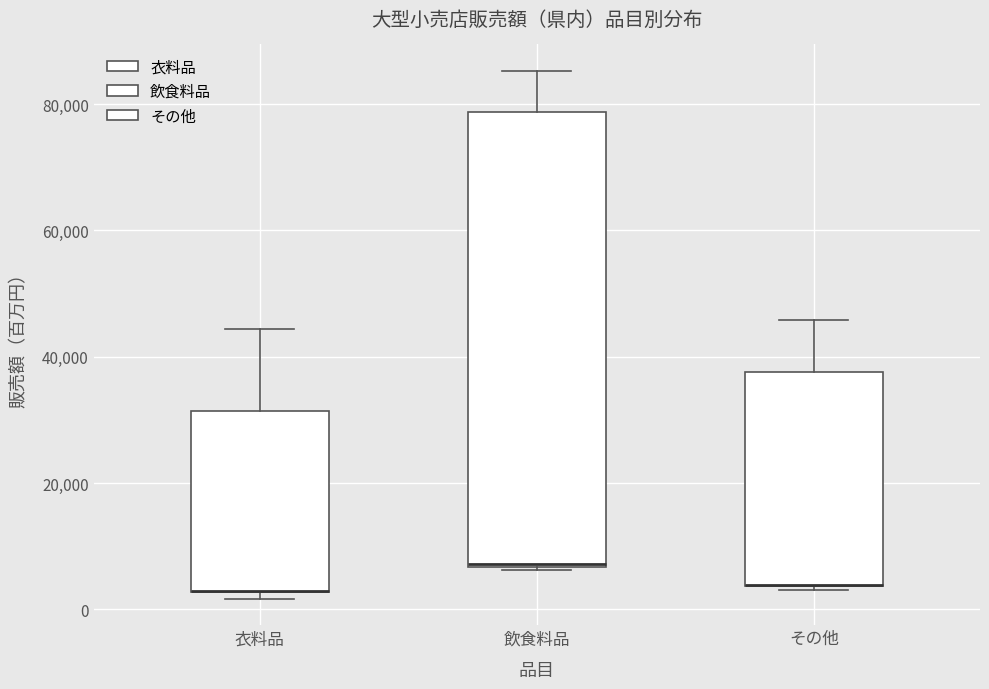

Which box is the tallest, from its lower edge to its upper edge?

飲食料品